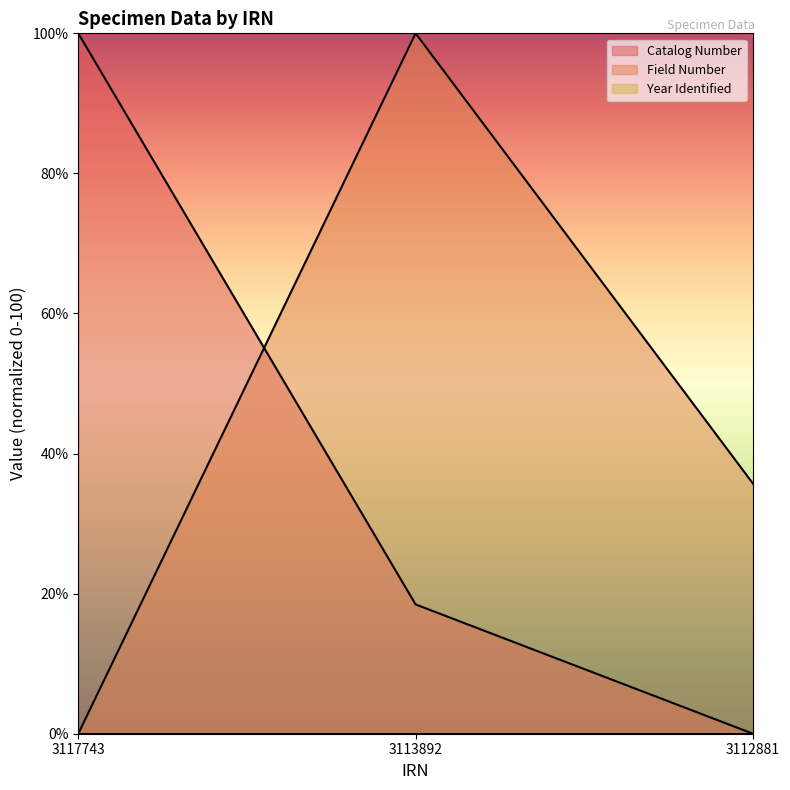

Read the Catalog Number value at 3117743.

100.0